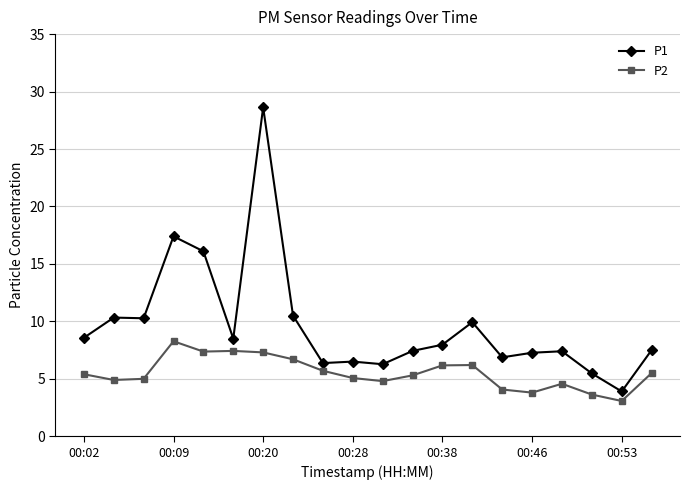

Which series has the widest spread of values?

P1